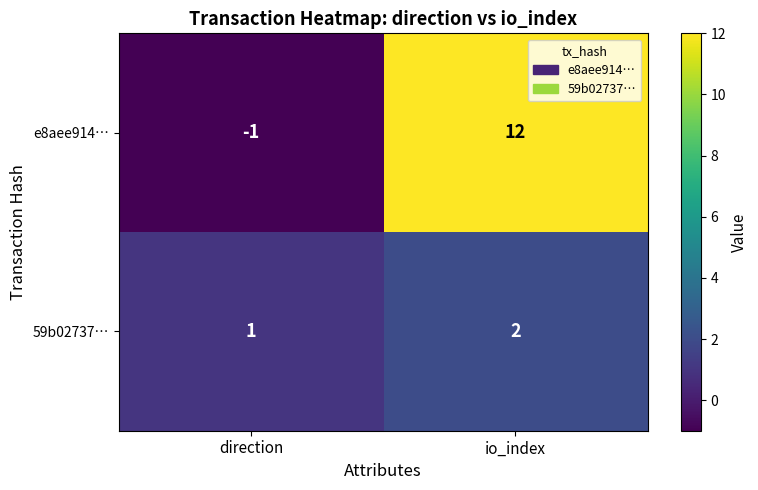

Reading left to right, transcribe all the data shown in this chart.

e8aee914…: direction=-1	io_index=12
59b02737…: direction=1	io_index=2